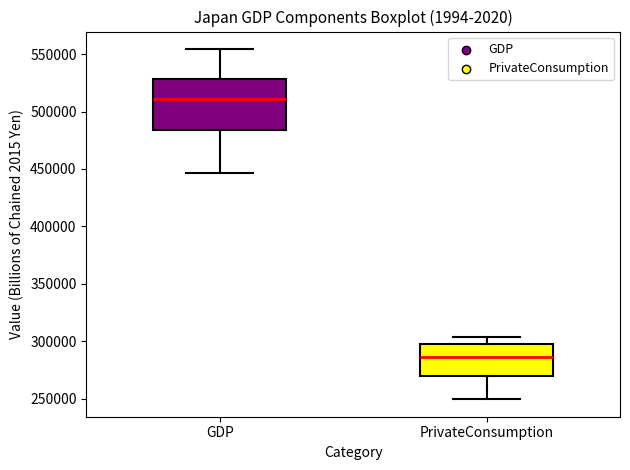

Reading left to right, read every box against the y-axis: the position of its median line, the range the box covers, and the ends of its whiskers. The values are not printed on the chart, so give them approximately, as read against the axis.

GDP: median 510000, box 485000 to 530000, whiskers 445000 to 555000
PrivateConsumption: median 285000, box 270000 to 295000, whiskers 250000 to 305000